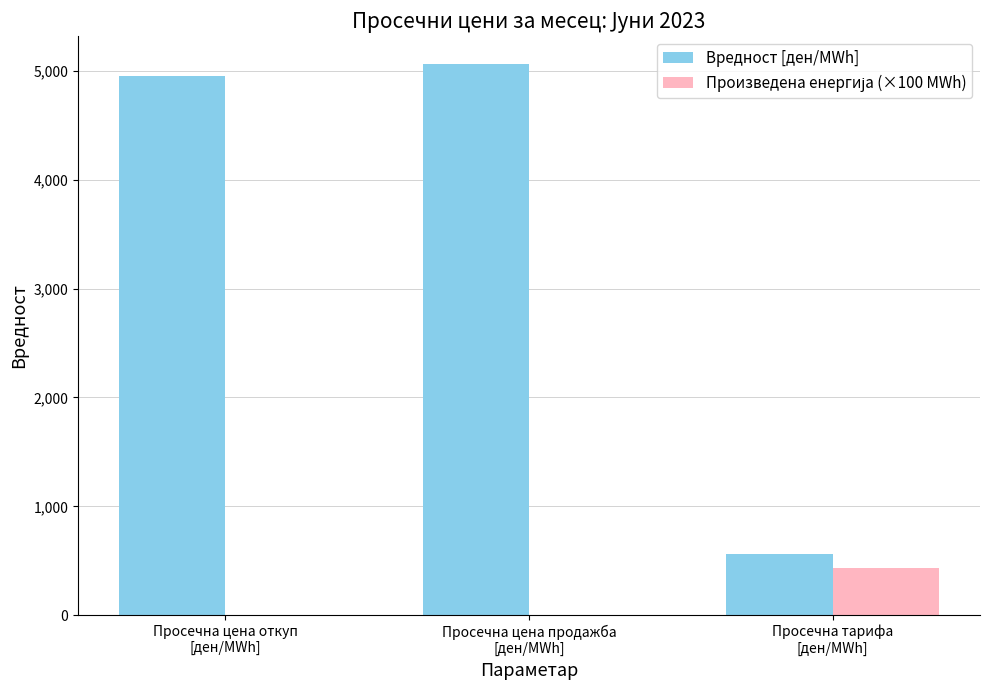

How many categories are shown in the chart?

3